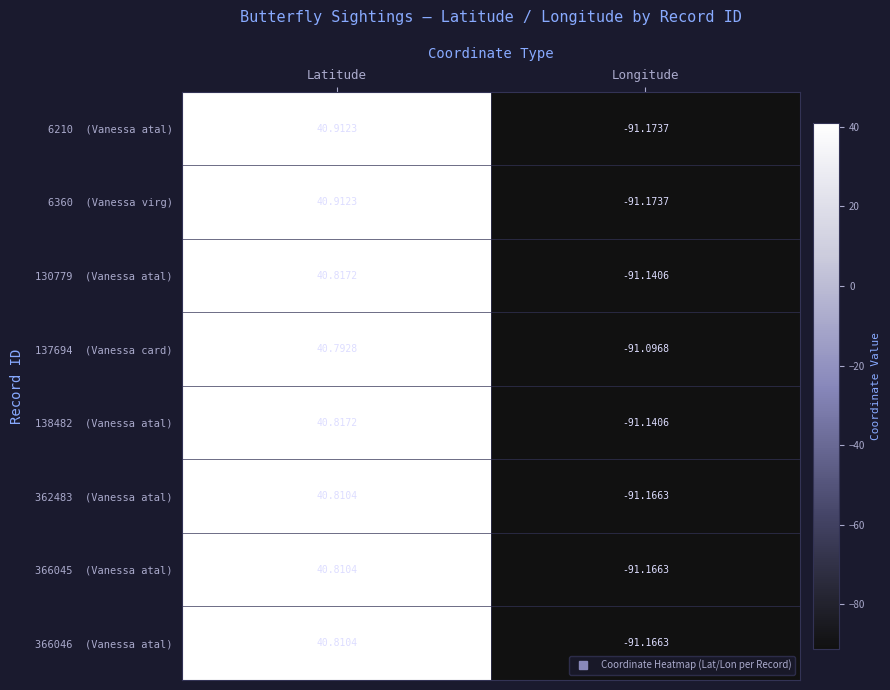

At which category is the sum across all series the highest?

Latitude